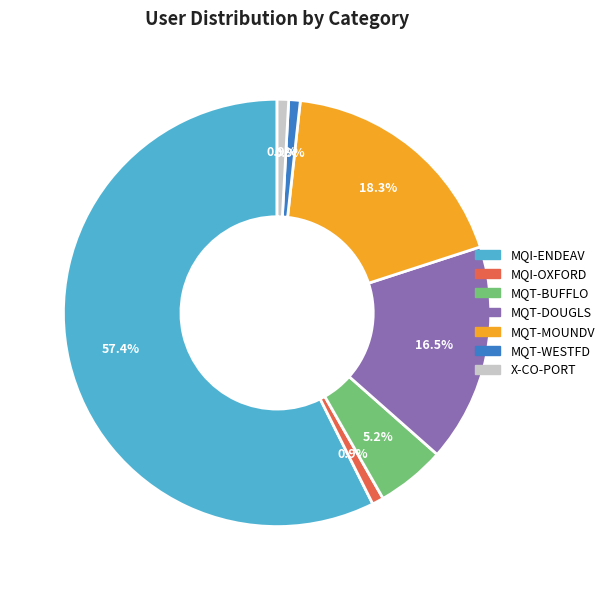

How many slices are in this pie chart?

7